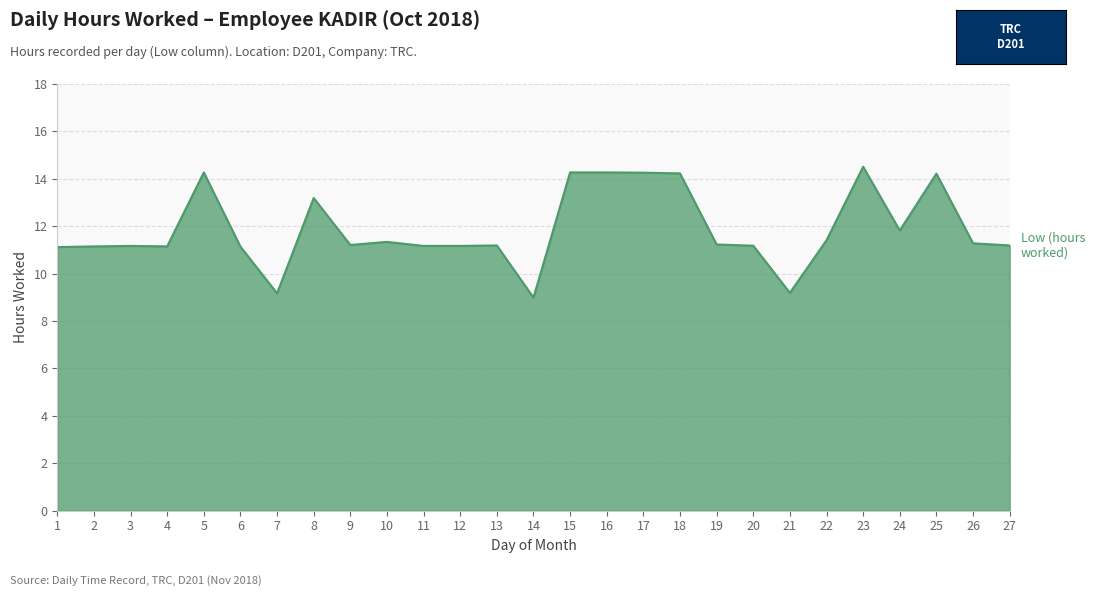

At which category does the chart reach its minimum across all series?

14